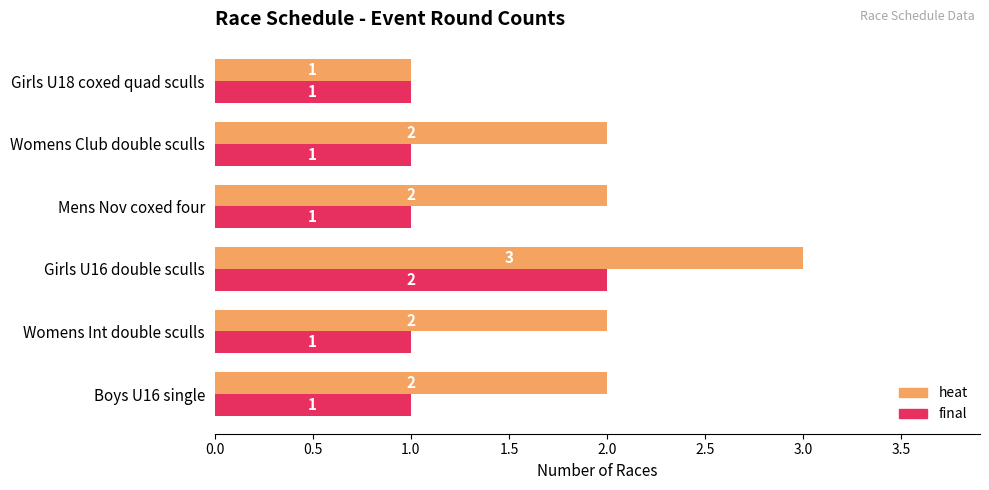

Which series has the widest spread of values?

heat